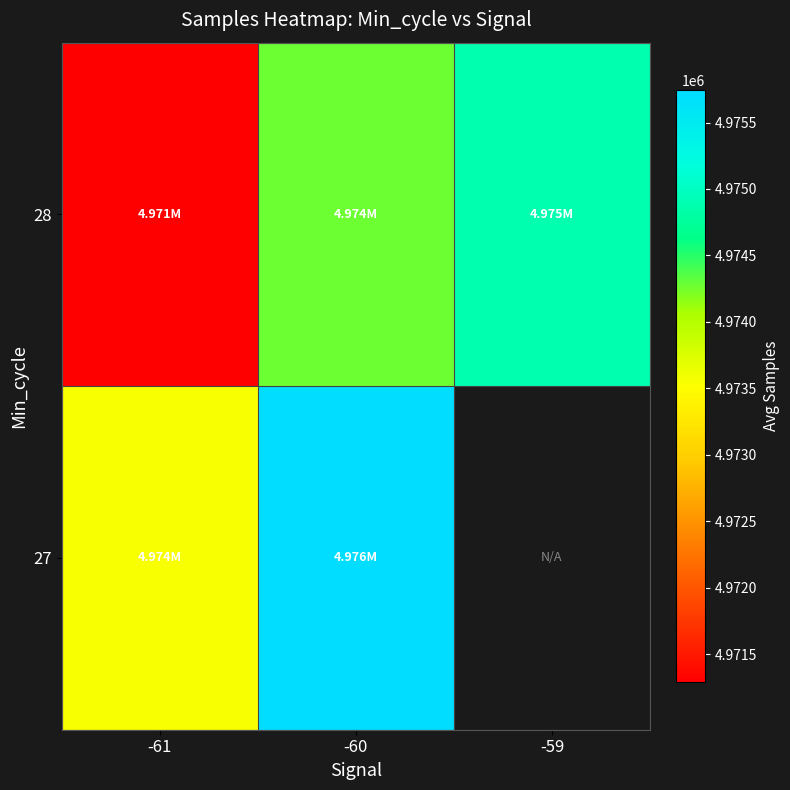

How many data points does each series have?

3